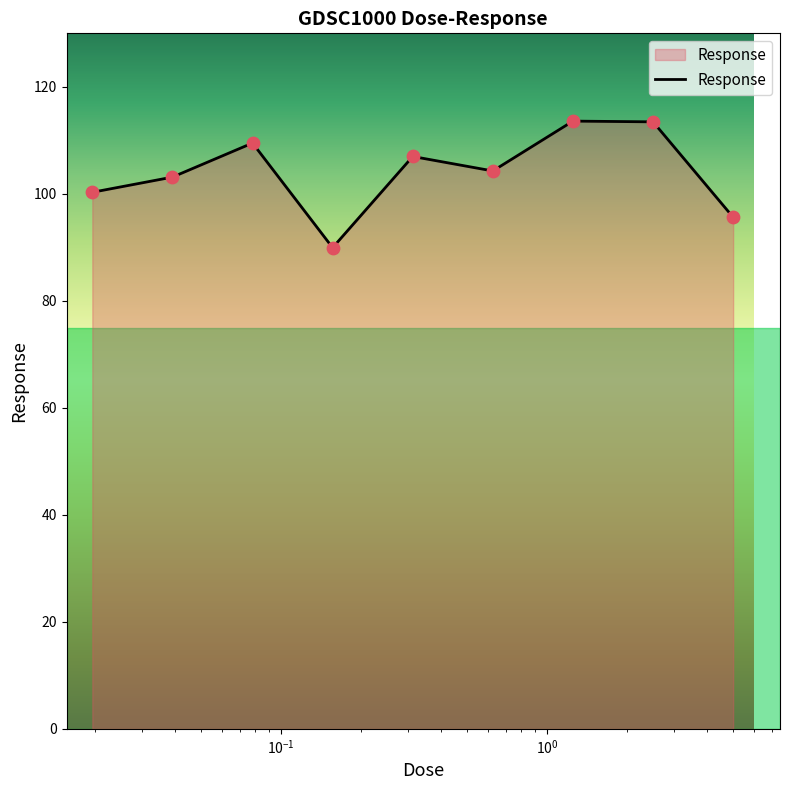

What is the difference between the maximum and minimum values?

23.7